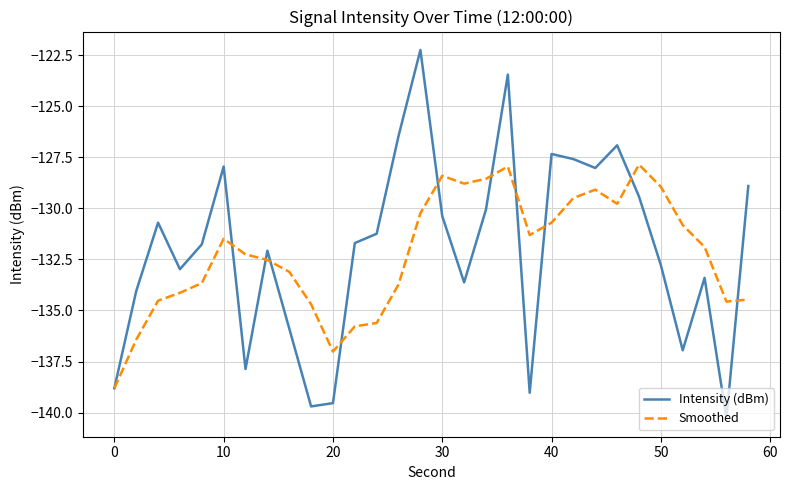

What is the smallest value displayed?

-140.3